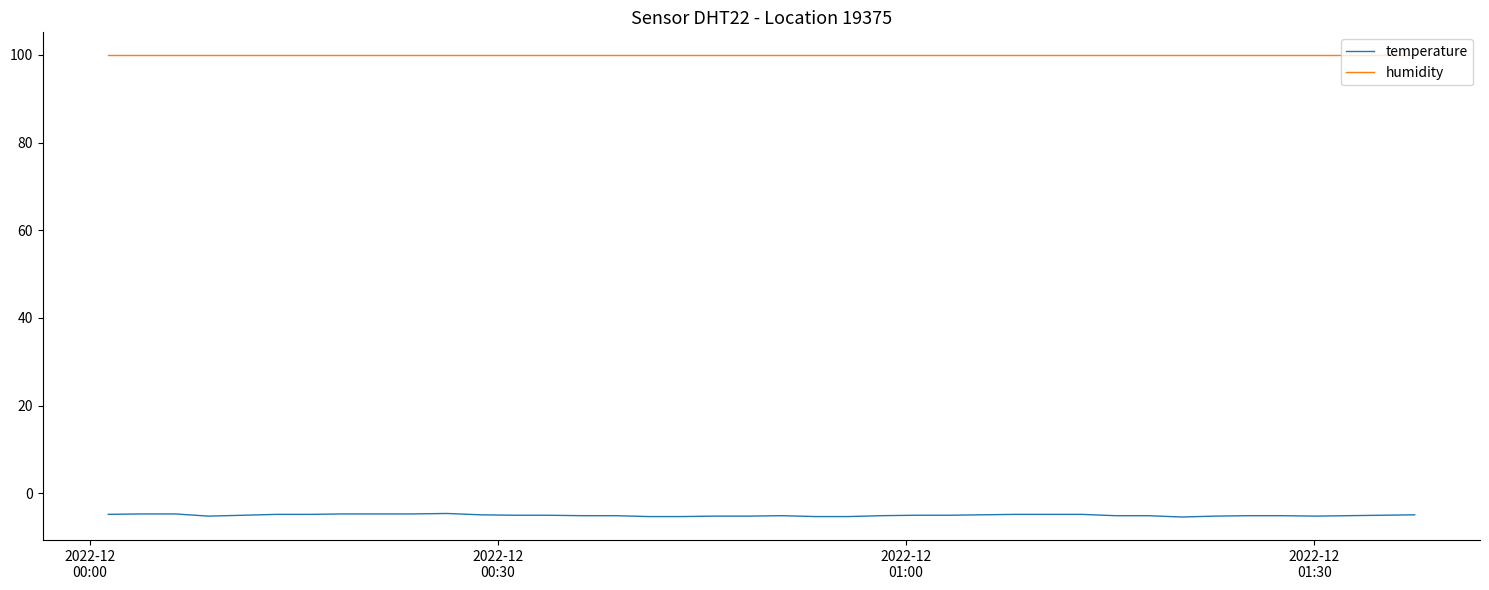

Which series has the largest total across all categories?

humidity